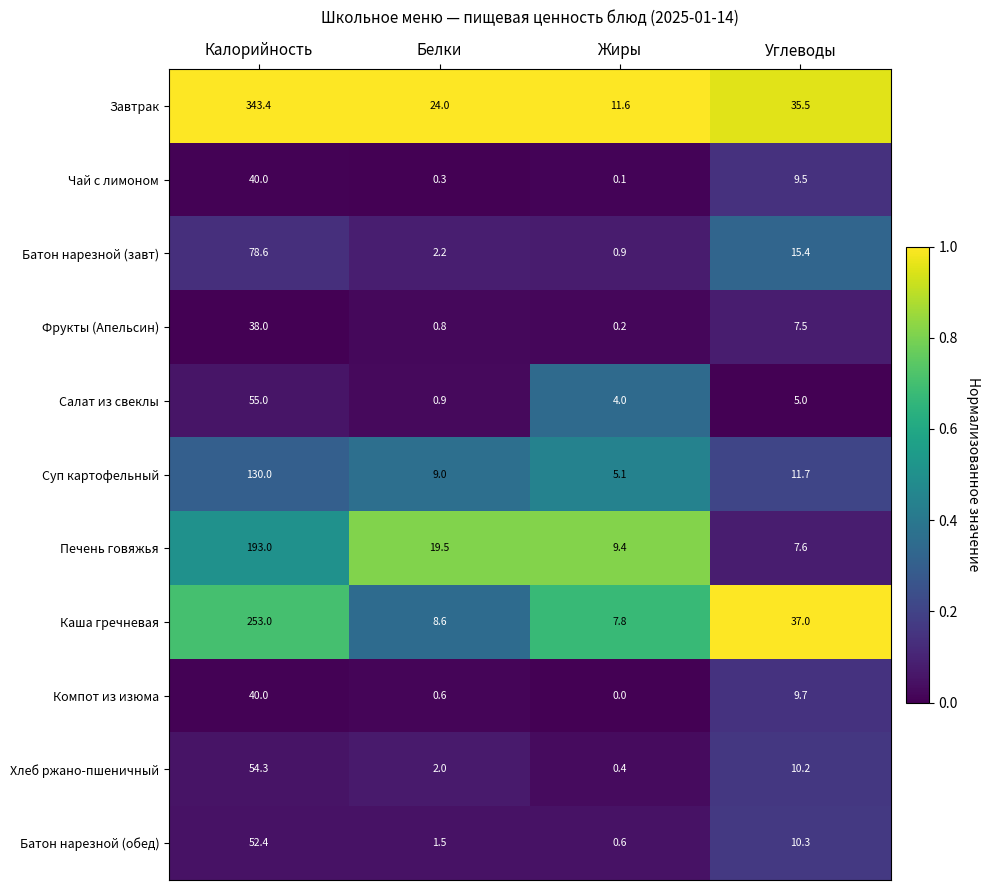

What is the difference between the maximum and minimum values in the Салат из свеклы series?

54.1